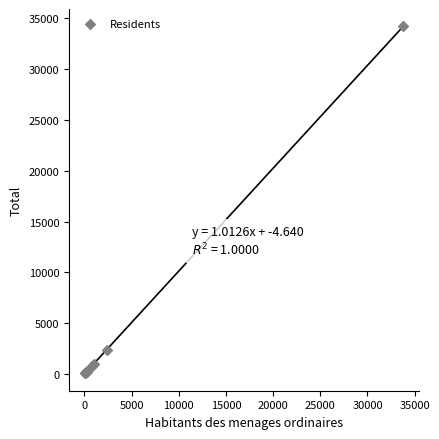

What Y value in the scatter plot is closest to 17134?

2386.6